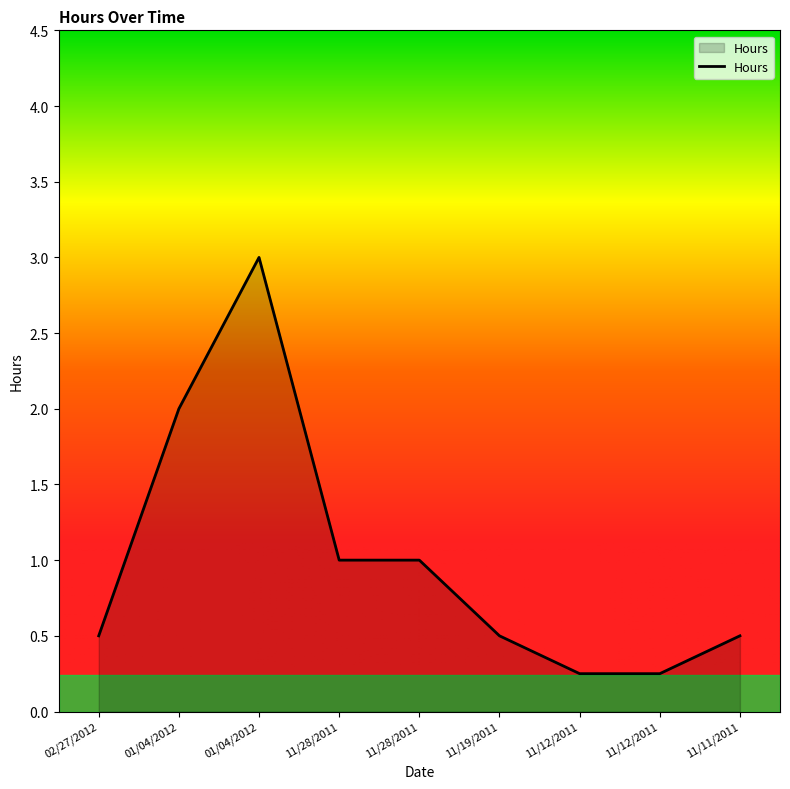

How many points are higher than both their immediate neighbors (excluding endpoints)?

1